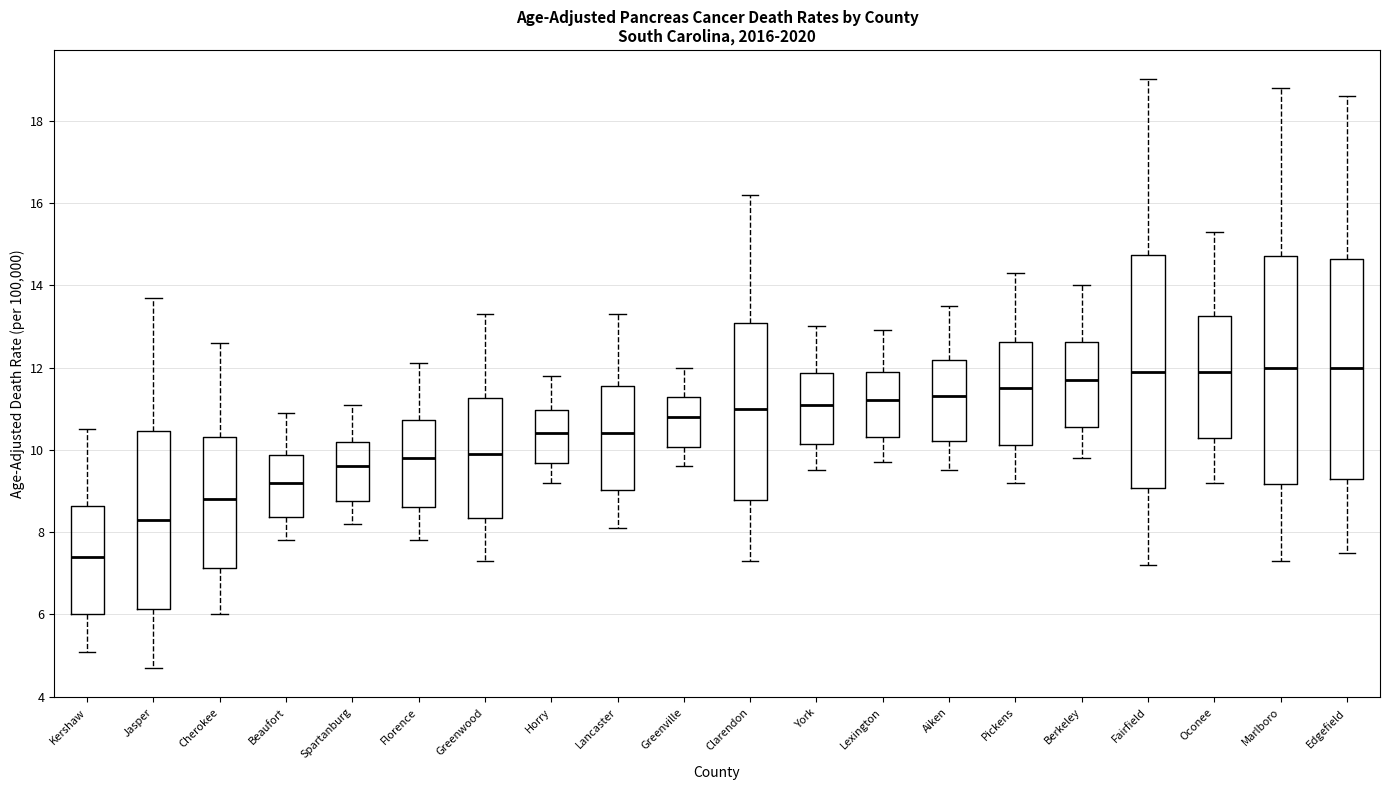

Reading left to right, transcribe this box plot: for each box, give where its median line is, the range the box spans, and where its two whiskers end, as read against the y-axis. The values are not printed on the chart, so give them approximately, as read against the axis.

Kershaw: median 7.4, box 6.0 to 8.6, whiskers 5.2 to 10.6
Jasper: median 8.4, box 6.2 to 10.4, whiskers 4.8 to 13.8
Cherokee: median 8.8, box 7.2 to 10.4, whiskers 6.0 to 12.6
Beaufort: median 9.2, box 8.4 to 9.8, whiskers 7.8 to 11.0
Spartanburg: median 9.6, box 8.8 to 10.2, whiskers 8.2 to 11.2
Florence: median 9.8, box 8.6 to 10.8, whiskers 7.8 to 12.2
Greenwood: median 10.0, box 8.4 to 11.2, whiskers 7.4 to 13.4
Horry: median 10.4, box 9.6 to 11.0, whiskers 9.2 to 11.8
Lancaster: median 10.4, box 9.0 to 11.6, whiskers 8.2 to 13.4
Greenville: median 10.8, box 10.0 to 11.2, whiskers 9.6 to 12.0
Clarendon: median 11.0, box 8.8 to 13.0, whiskers 7.4 to 16.2
York: median 11.2, box 10.2 to 11.8, whiskers 9.6 to 13.0
Lexington: median 11.2, box 10.4 to 11.8, whiskers 9.8 to 13.0
Aiken: median 11.4, box 10.2 to 12.2, whiskers 9.6 to 13.6
Pickens: median 11.6, box 10.2 to 12.6, whiskers 9.2 to 14.4
Berkeley: median 11.8, box 10.6 to 12.6, whiskers 9.8 to 14.0
Fairfield: median 12.0, box 9.0 to 14.8, whiskers 7.2 to 19.0
Oconee: median 12.0, box 10.2 to 13.2, whiskers 9.2 to 15.4
Marlboro: median 12.0, box 9.2 to 14.8, whiskers 7.4 to 18.8
Edgefield: median 12.0, box 9.4 to 14.6, whiskers 7.6 to 18.6